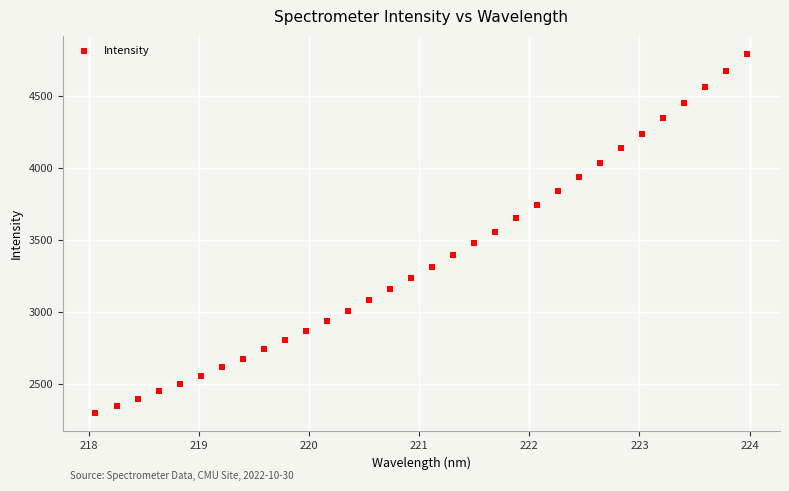

What is the range of X values (max minus min)?

5.9